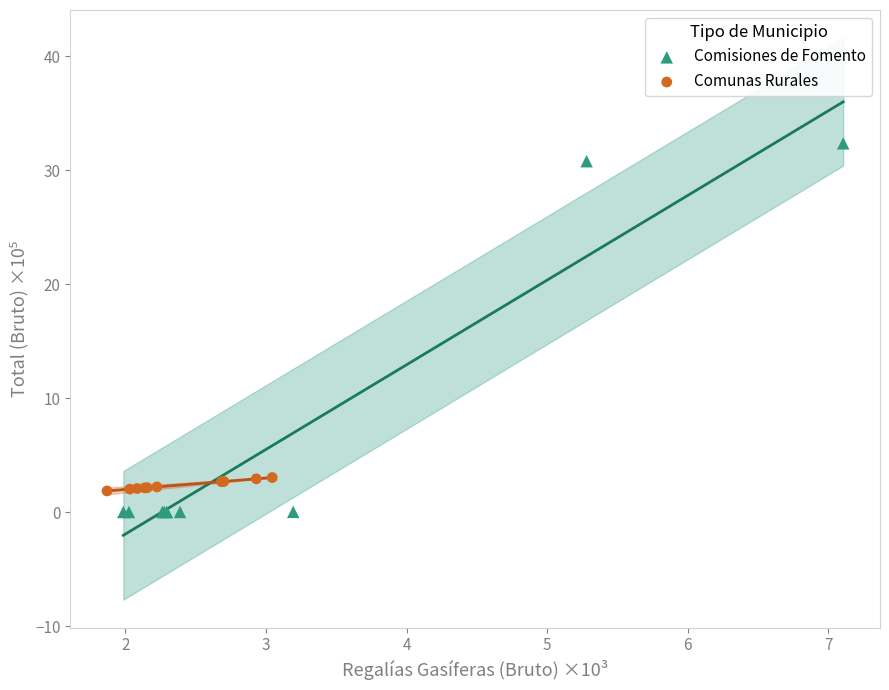

Which series has the widest spread of Y values?

Comisiones de Fomento